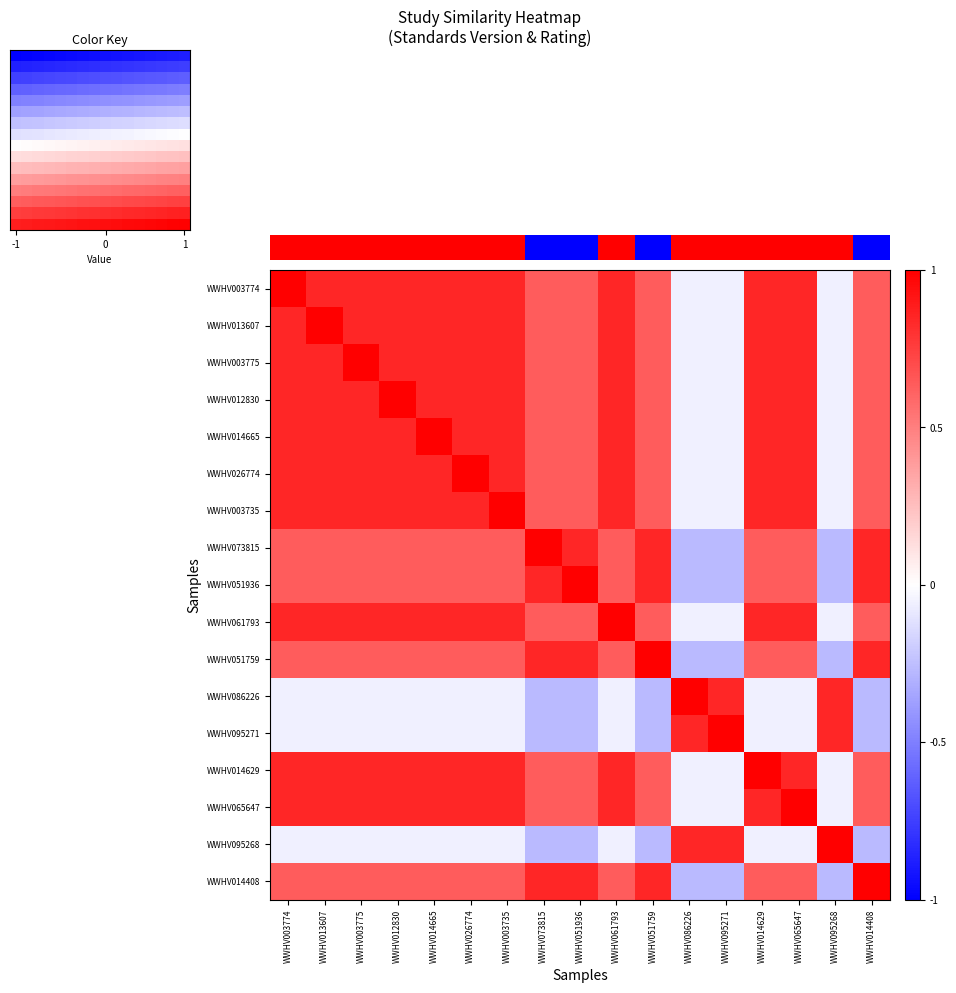

At WWHV014408, list the series in order from smallest to largest.

WWHV086226, WWHV095271, WWHV095268, WWHV003774, WWHV013607, WWHV003775, WWHV012830, WWHV014665, WWHV026774, WWHV003735, WWHV061793, WWHV014629, WWHV065647, WWHV073815, WWHV051936, WWHV051759, WWHV014408